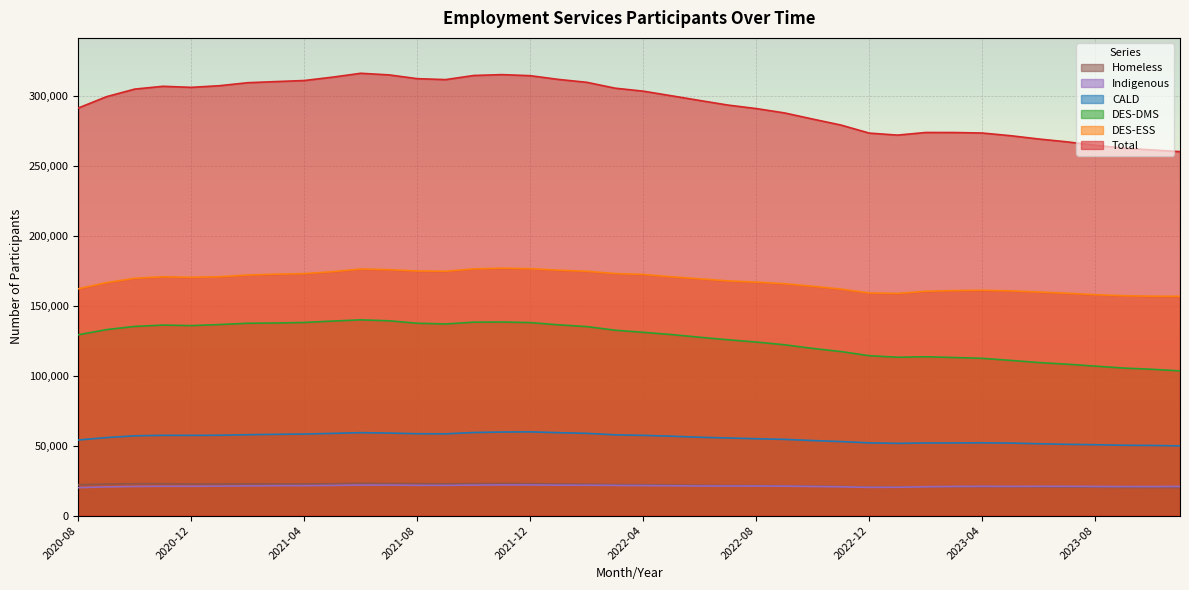

How many values in the Homeless series exceed 22030?

19